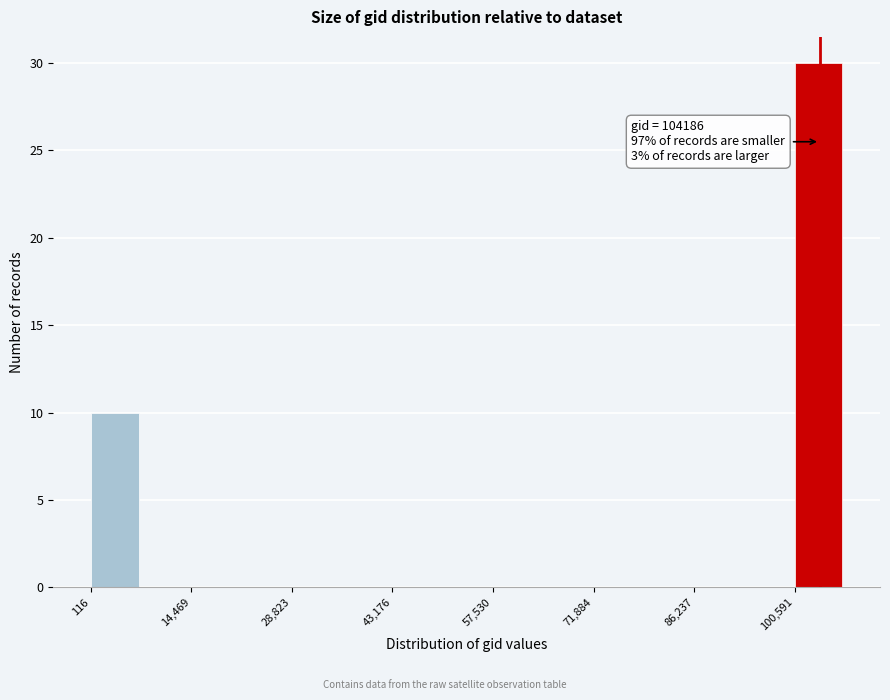

Read against the x-axis, roughly where is the centre of the tallest bar?

104000